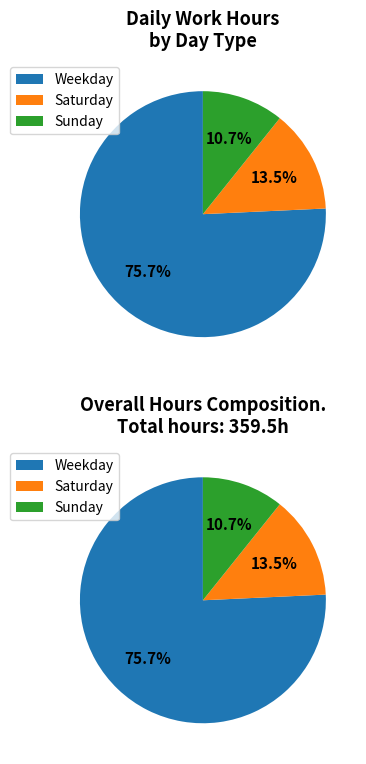

To the nearest percent, what portion does 11 represent?

3%